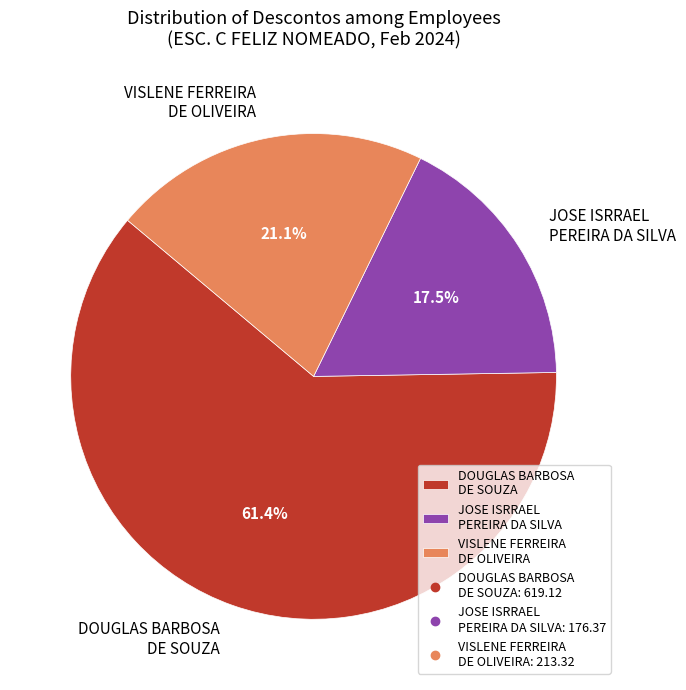

How many slices are in this pie chart?

3